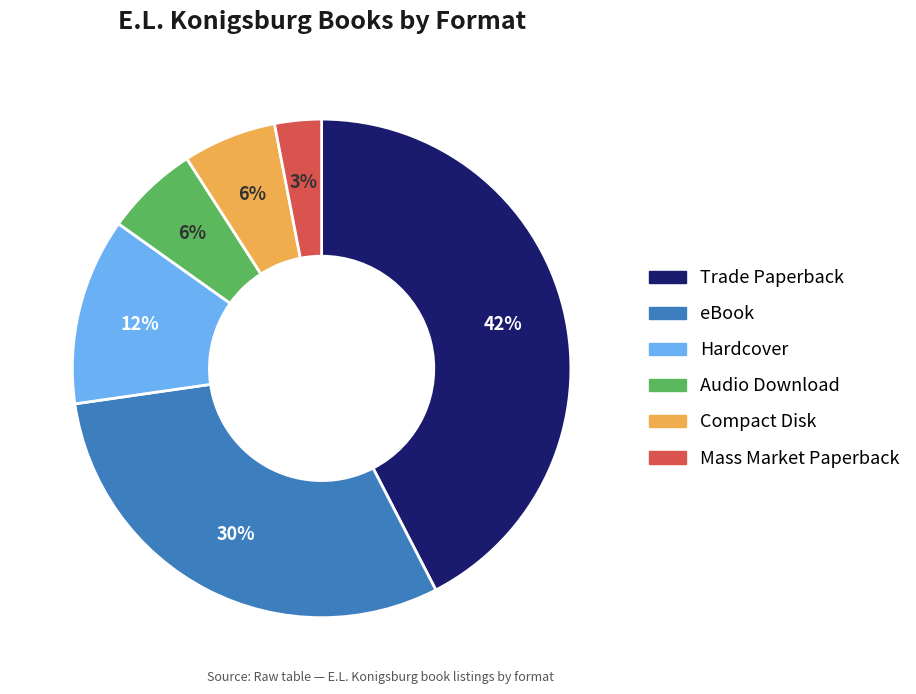

Is eBook the majority of the pie?

No